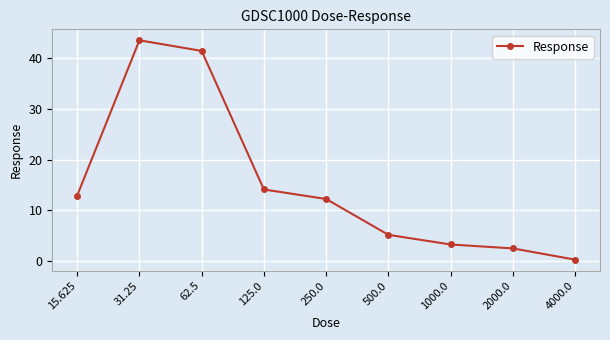

What is the change in value from 250.0 to 2000.0?

-9.7